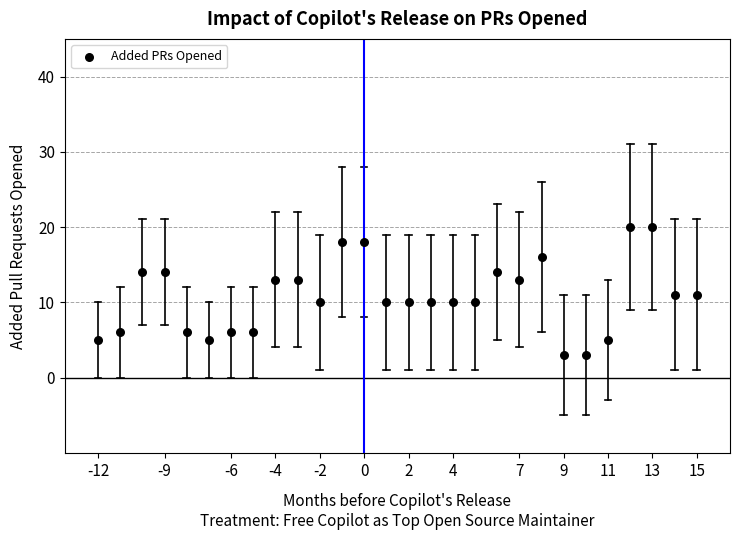

What is the range of X values (max minus min)?

27